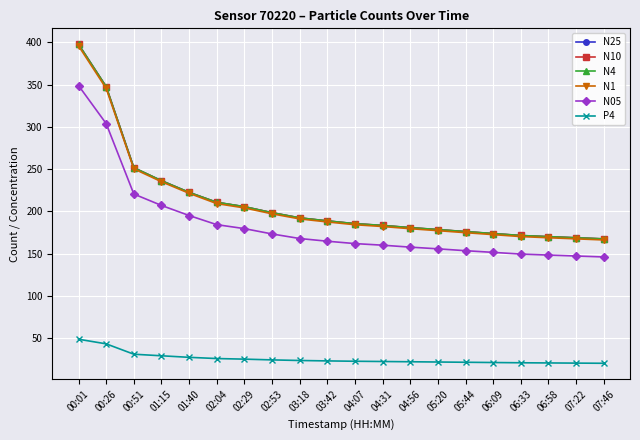

What is the total value across all series at 03:42?

940.8